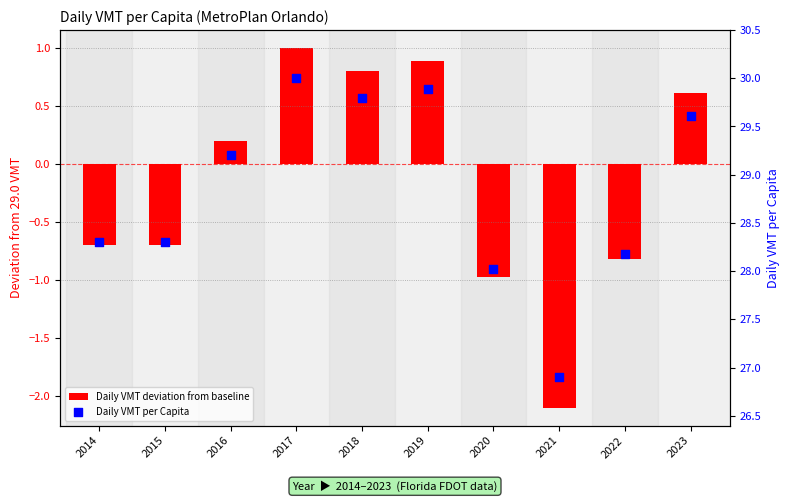

Which series has the largest total across all categories?

Daily VMT per Capita